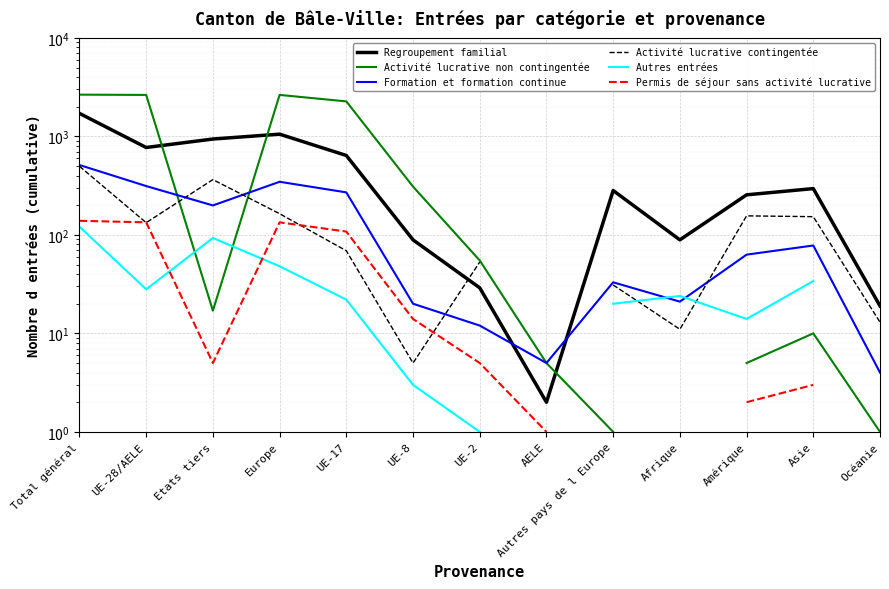

How many data points does each series have?

13